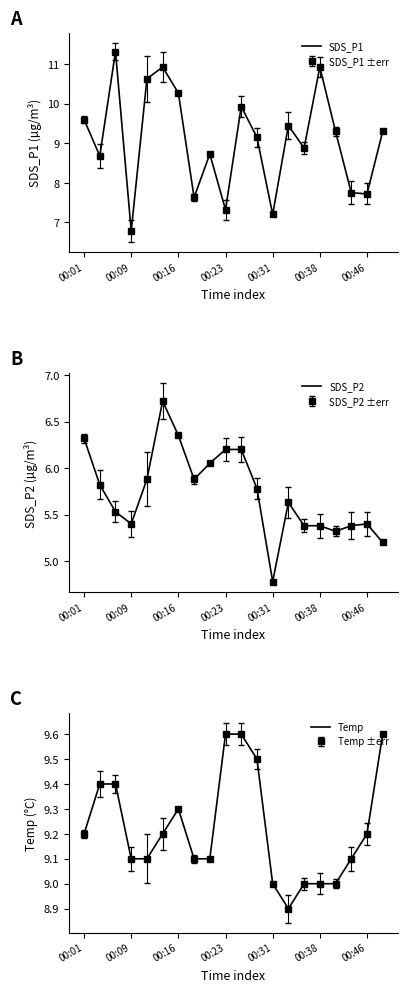

Which series changed the most between 8 and 17?

SDS_P1